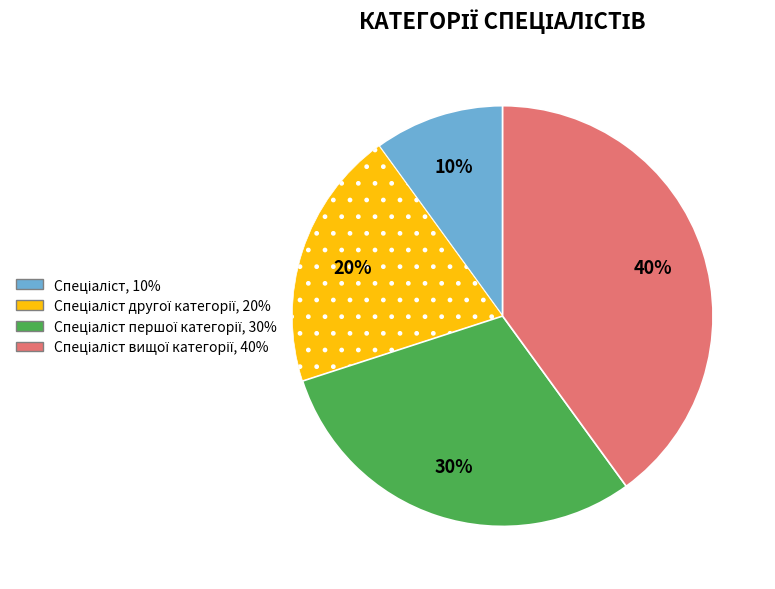

Does any single category account for the majority?

No